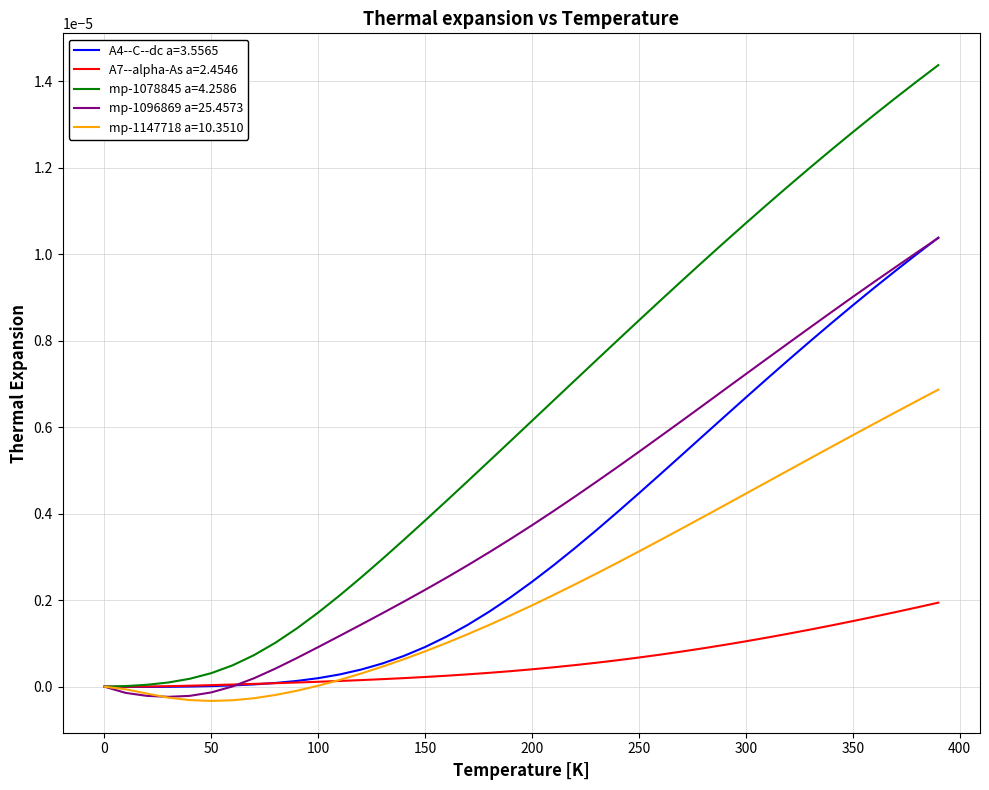

Which series has the largest total across all categories?

mp-1078845 a=4.2586